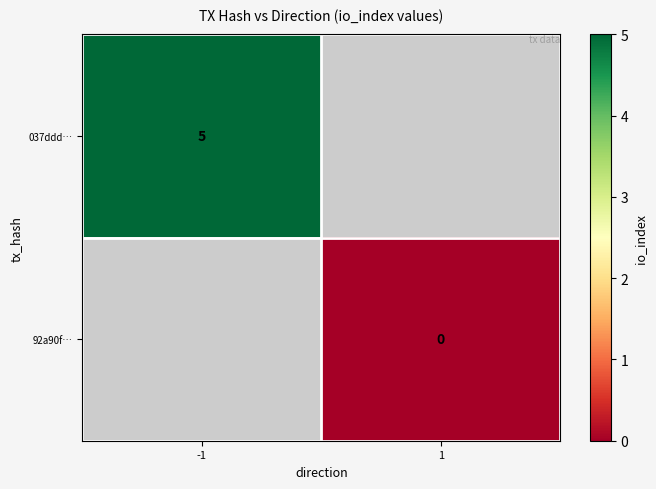

The 037ddd… series shows 5 at -1. True or false?

True